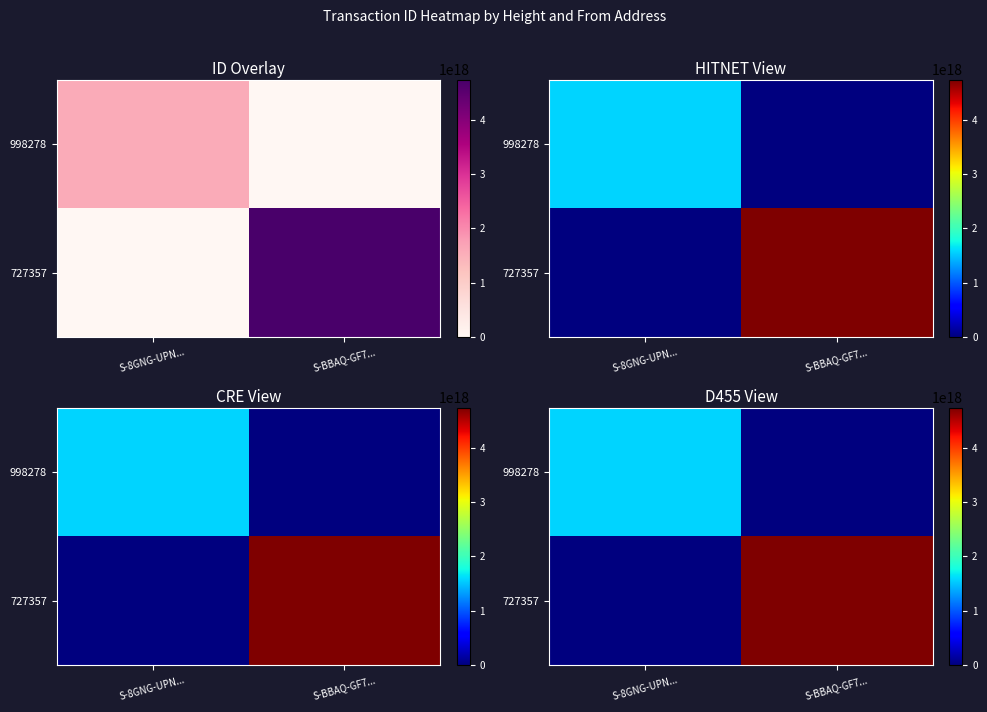

True or false: 727357 has a value of 4740012249090867200 at S-BBAQ-GF7....

True